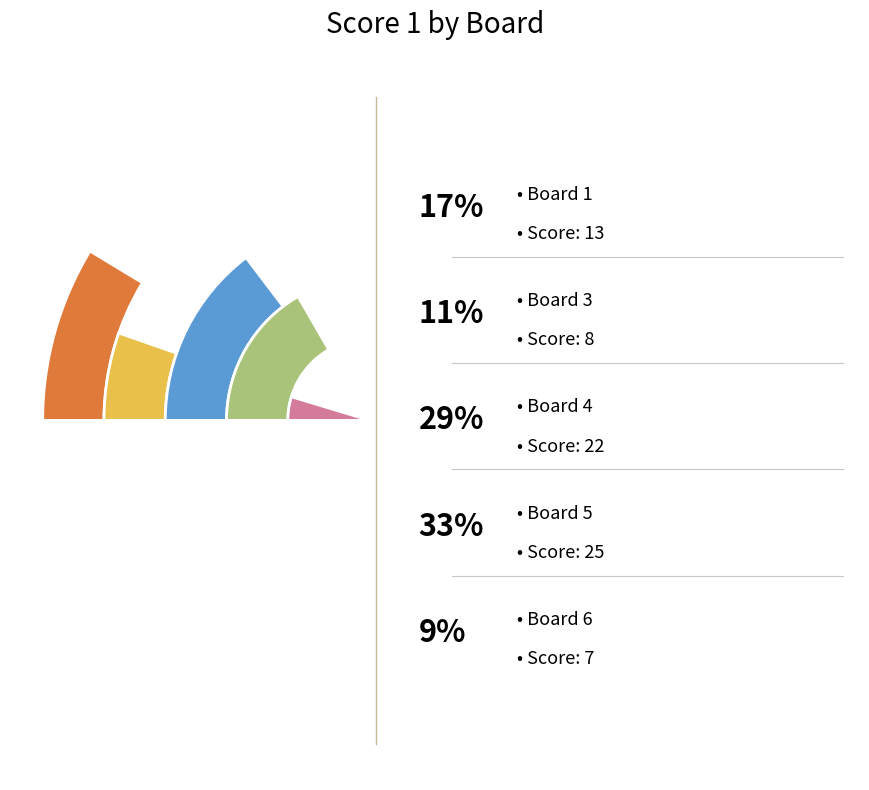

What portion of the pie excludes Board 5?

66.7%